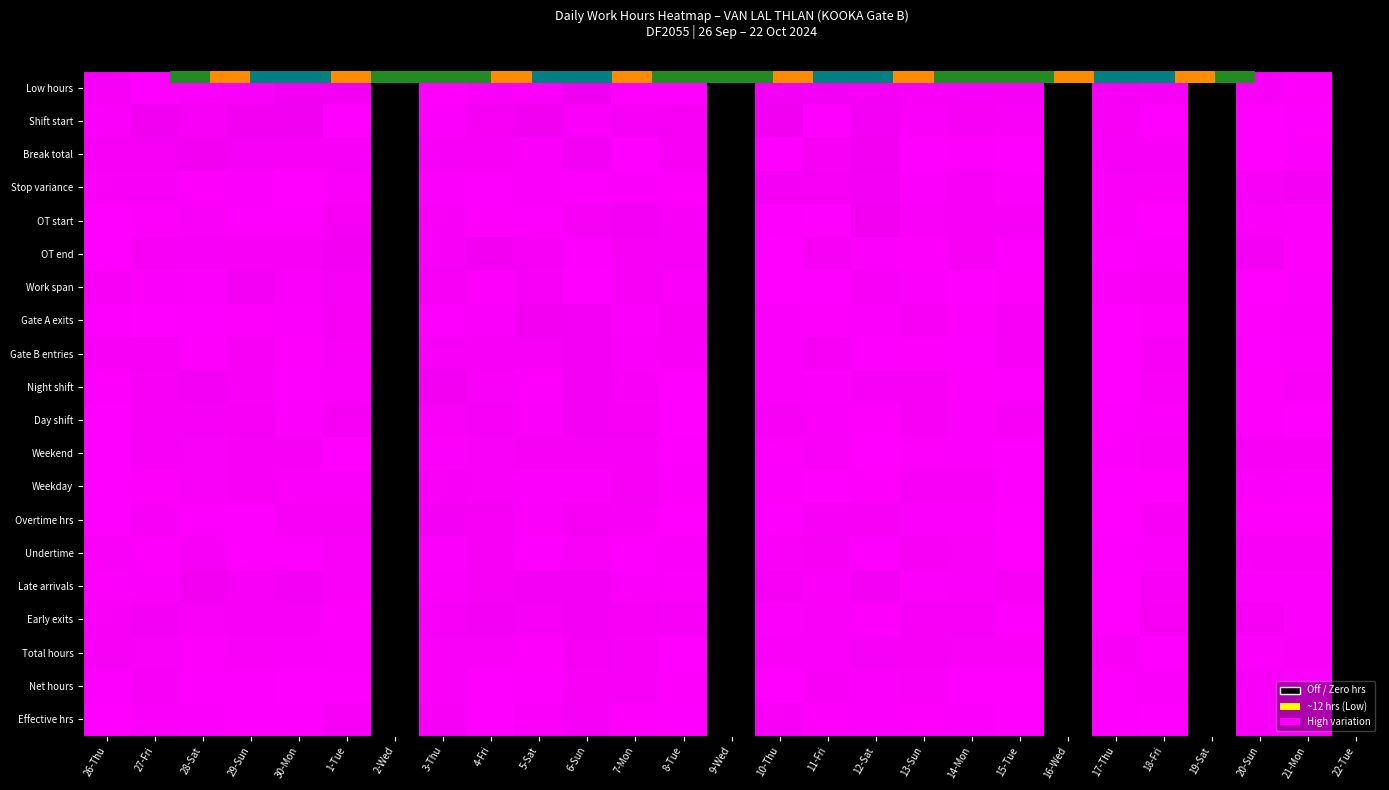

Between 17-Thu and 13-Sun, which is larger?

13-Sun